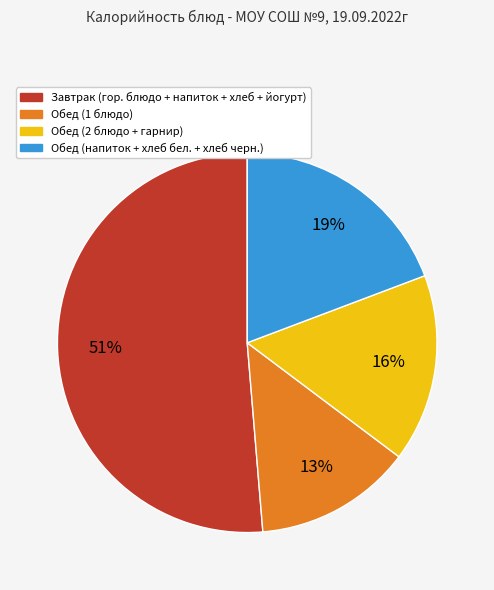

Rank the categories by value from lowest to highest.

Обед (1 блюдо), Обед (2 блюдо + гарнир), Обед (напиток + хлеб бел. + хлеб черн.), Завтрак (гор. блюдо + напиток + хлеб + йогурт)